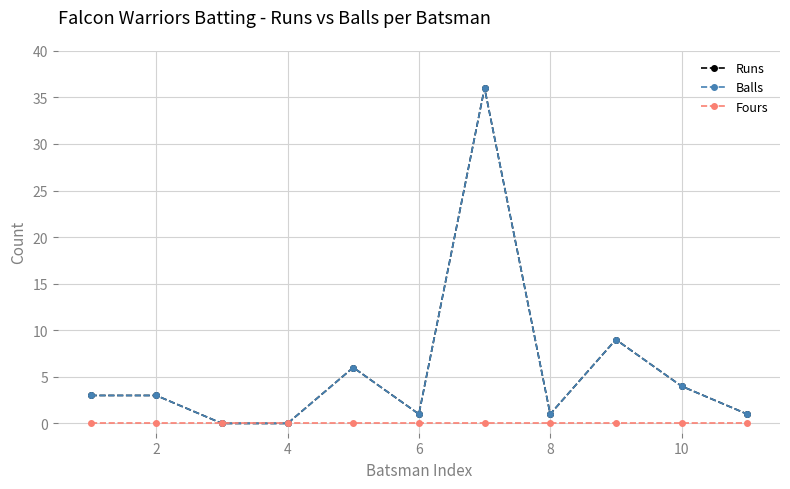

True or false: Fours has more than 2 interior local peaks.

False